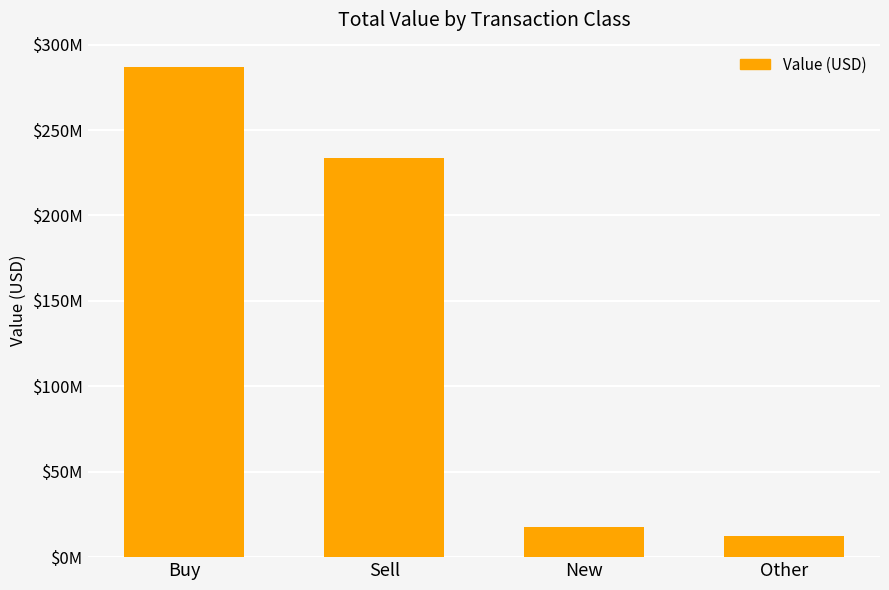

Reading left to right, what are all the values shown in this chart?

286801000	233396000	17890000	12600000